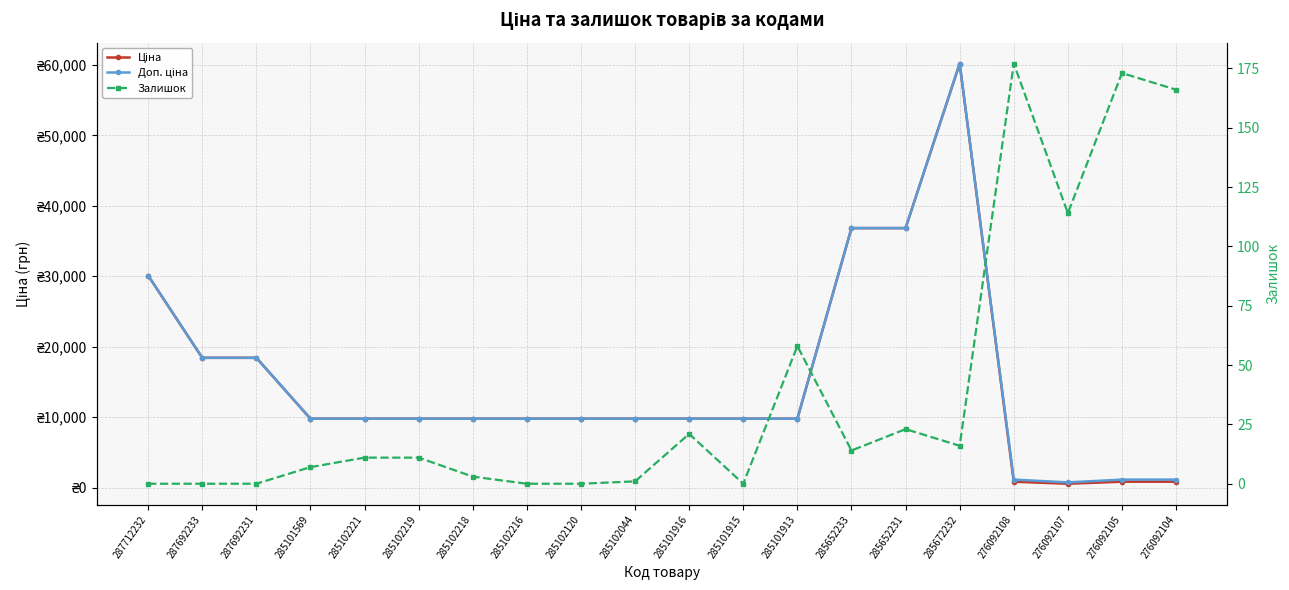

At how many categories does at least one series exceed 24137?

4